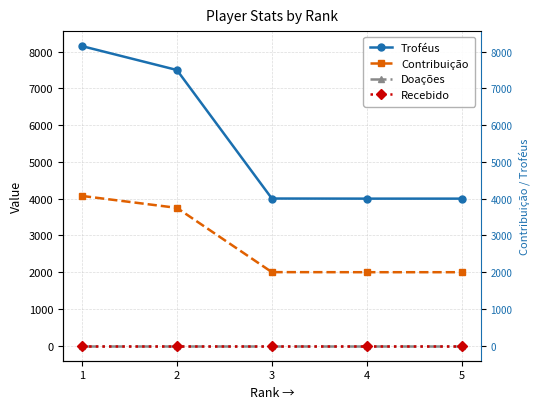

Does the chart have visible grid lines?

Yes